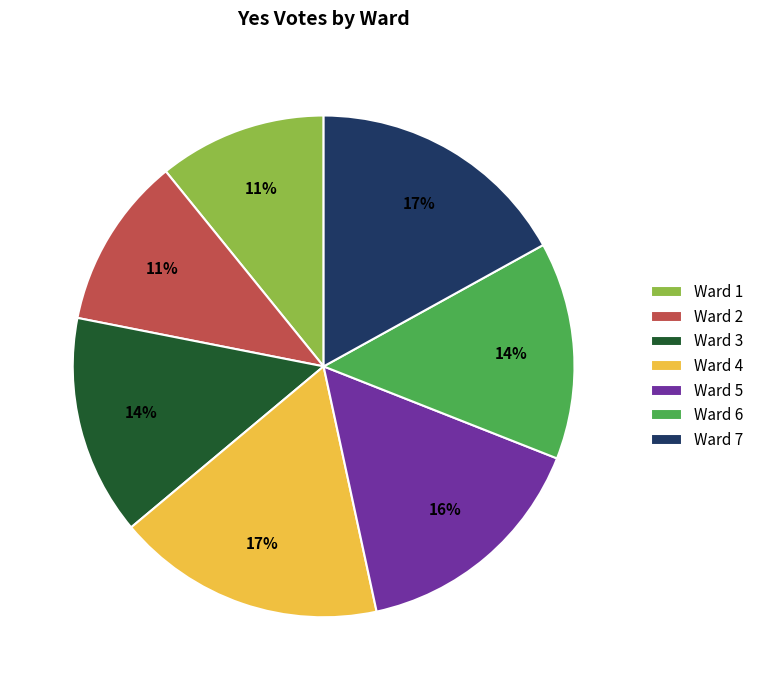

The Ward 1 slice represents 2% of the pie. True or false?

False